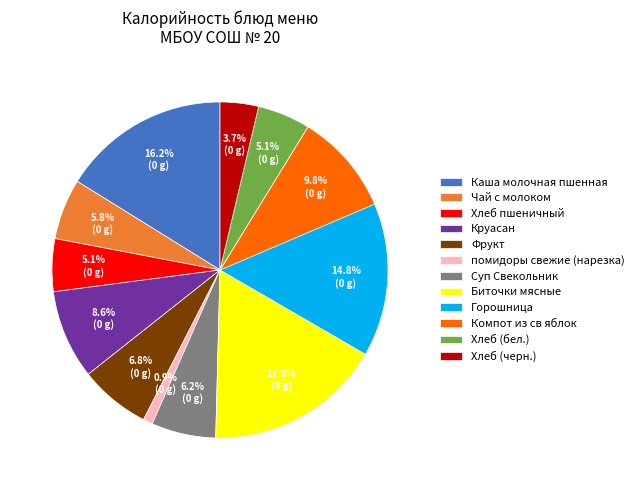

Combined, do Суп Свекольник and Горошница account for over 50%?

No